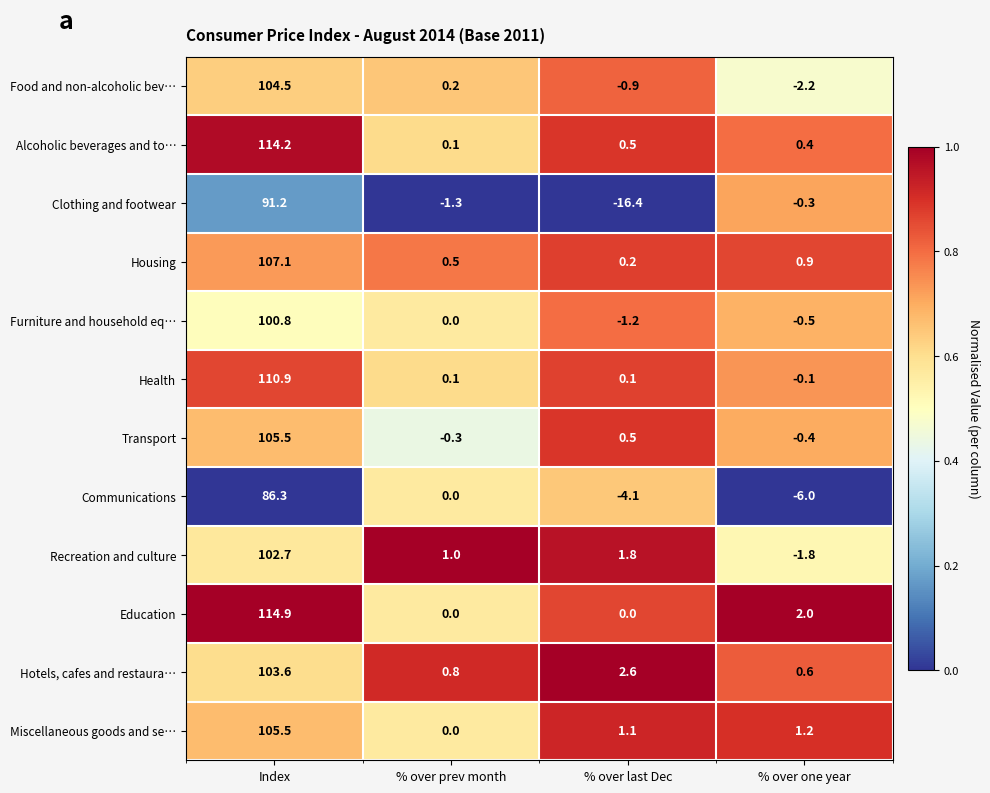

Count the number of data series in this chart.

12